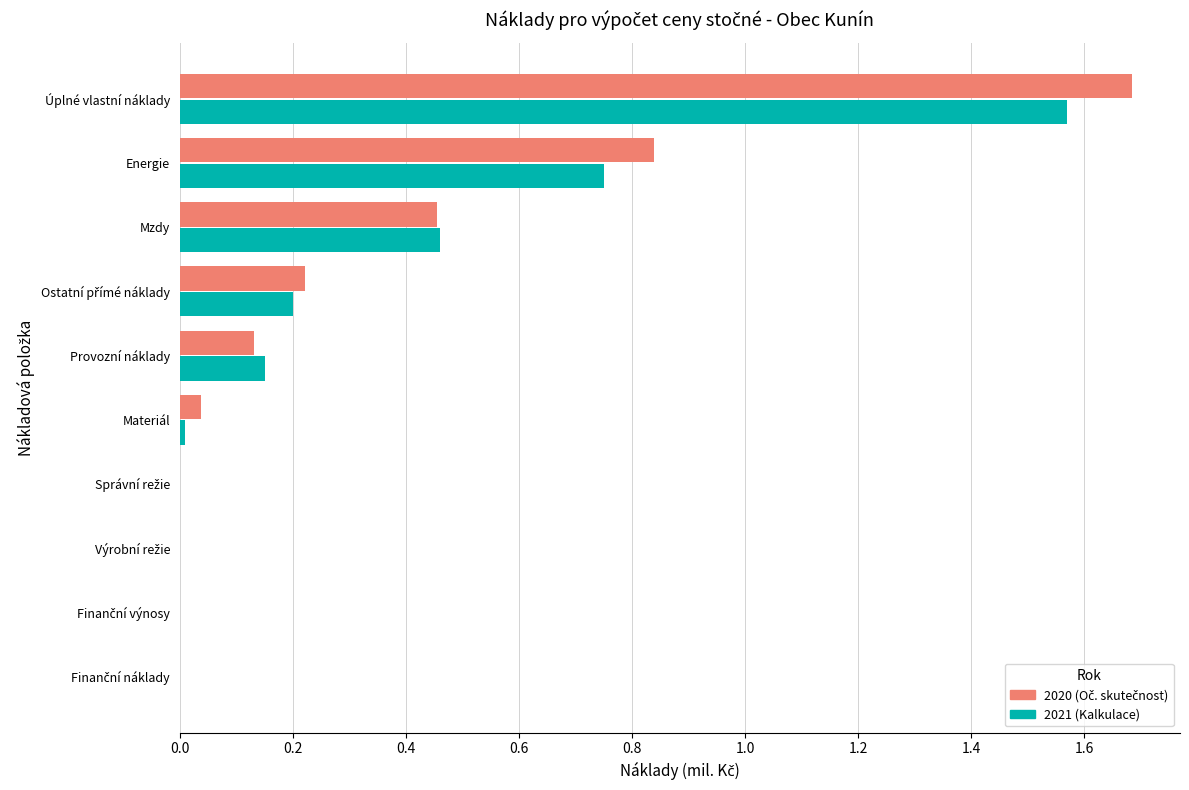

At which category is the sum across all series the highest?

Úplné vlastní náklady